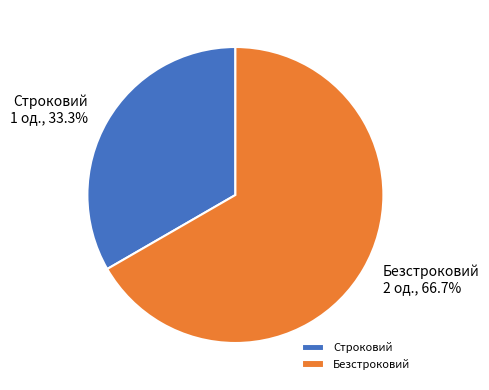

How many slices are in this pie chart?

2